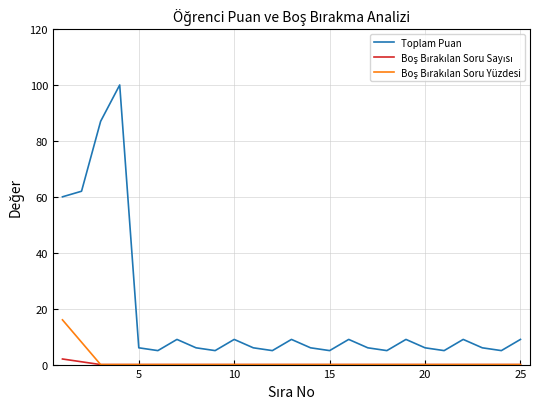

Does the chart display data point markers on the line(s)?

No